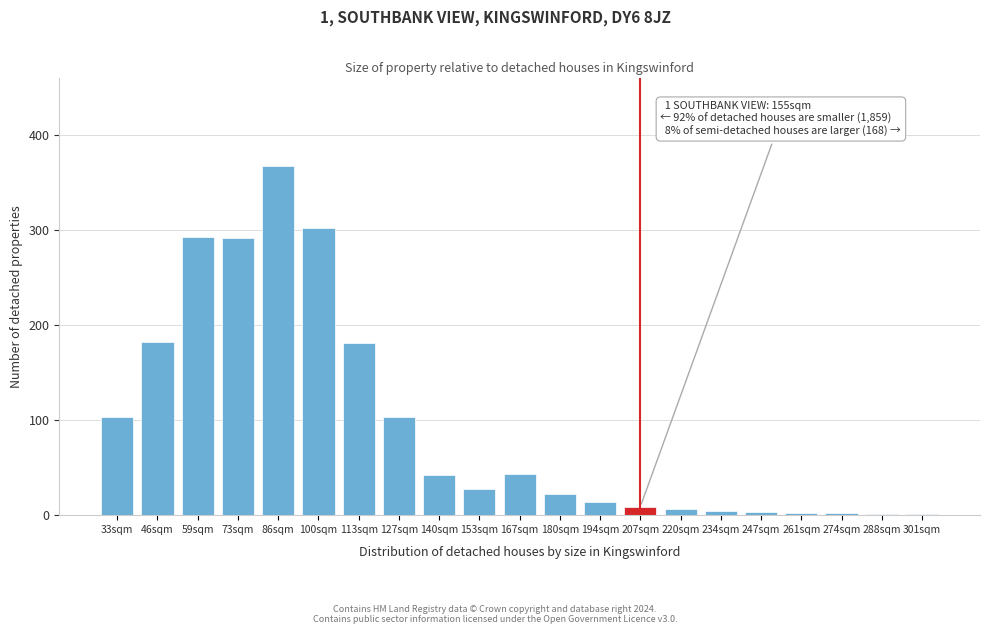

What is the sum of all values?

1998